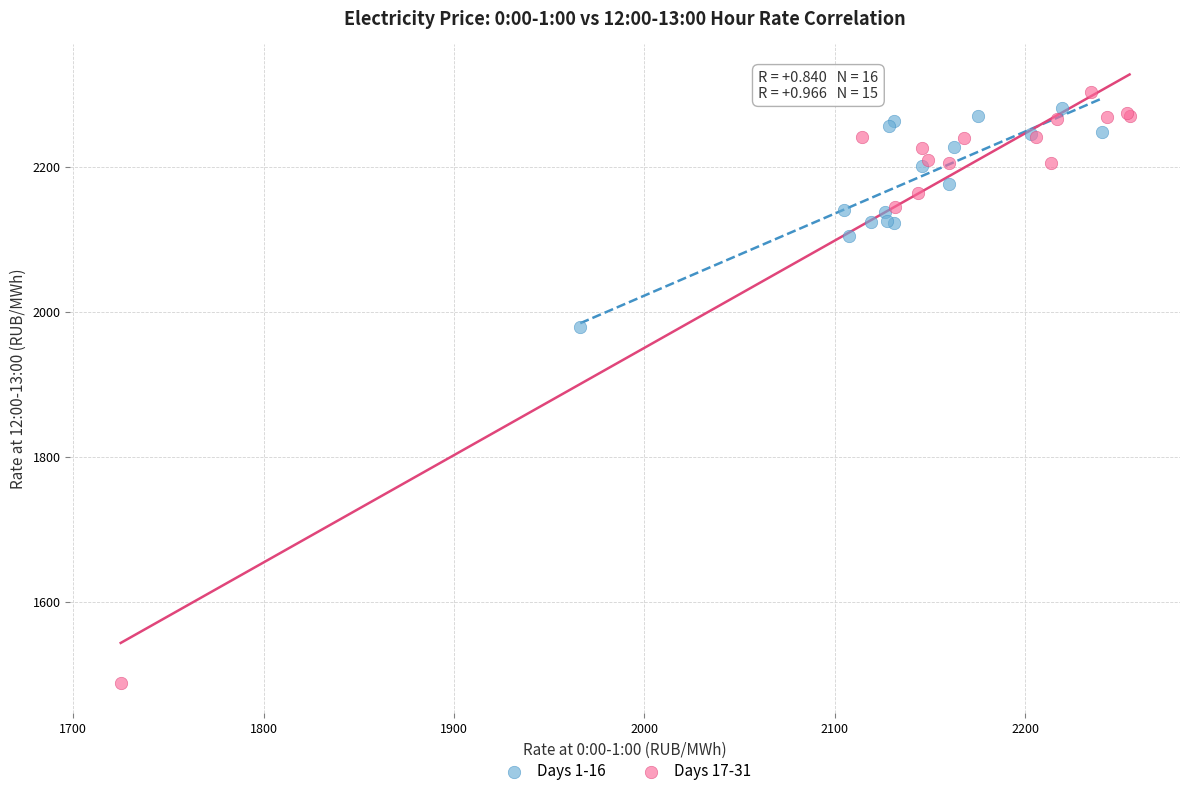

What are all the series names shown in the legend?

Days 1-16, Days 17-31